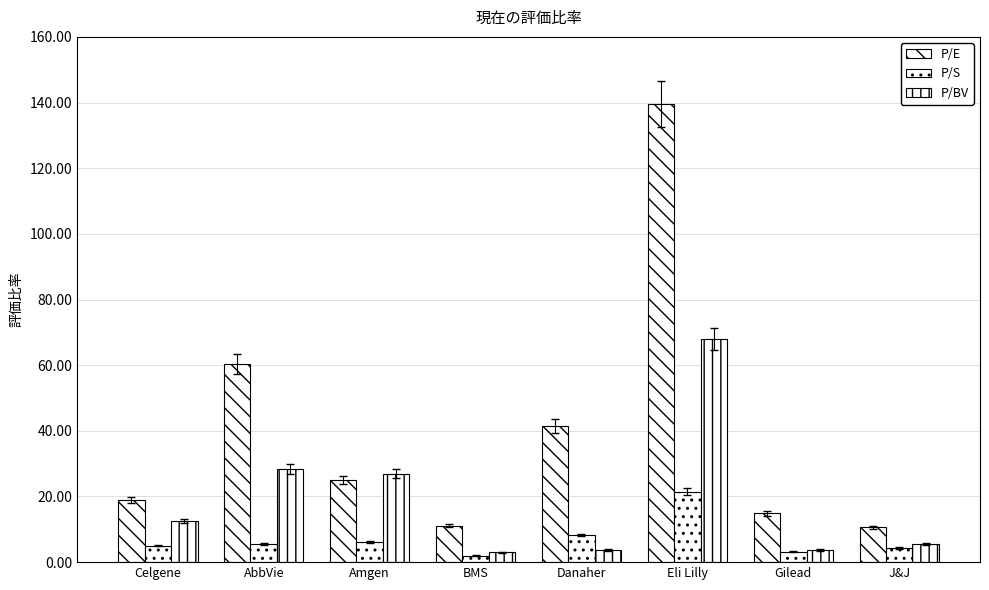

The P/BV series shows 3.7 at Gilead. True or false?

True